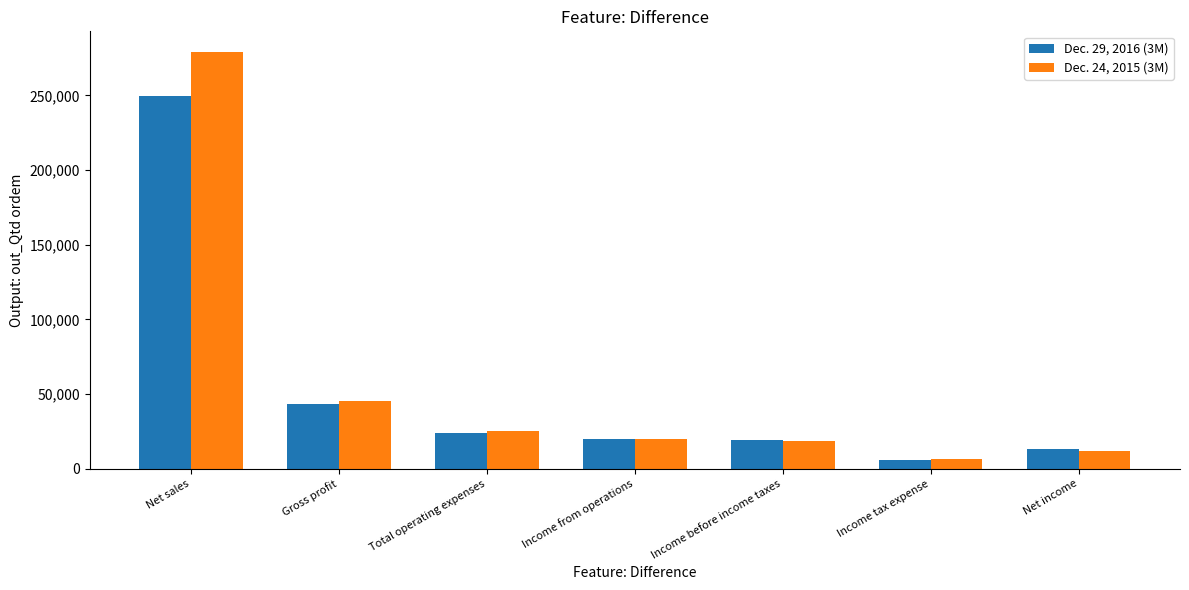

How many groups of bars are there?

7